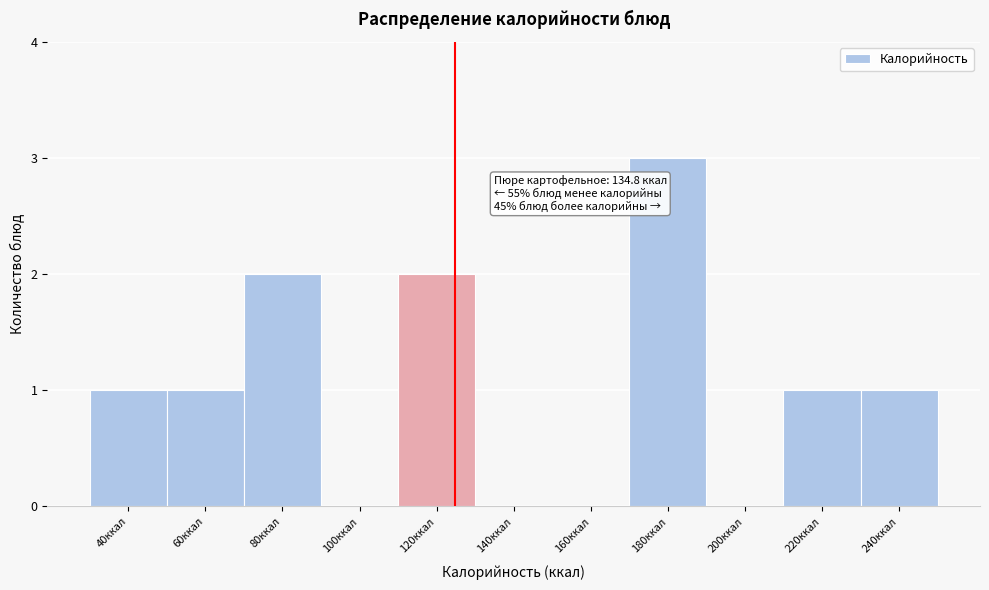

Reading left to right, extract all data points from this chart.

40ккал=1	60ккал=1	80ккал=2	100ккал=0	120ккал=2	140ккал=0	160ккал=0	180ккал=3	200ккал=0	220ккал=1	240ккал=1